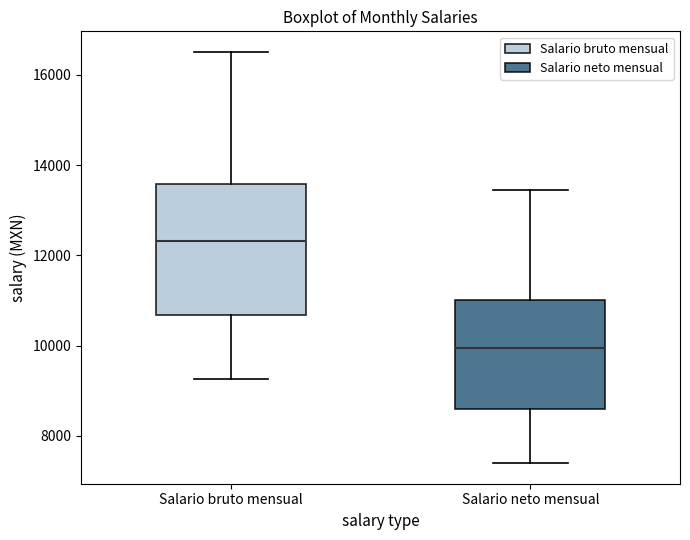

Where does the lower whisker of the box for Salario neto mensual end on the y-axis? The values are not printed on the chart, so give them approximately, as read against the axis.

7400